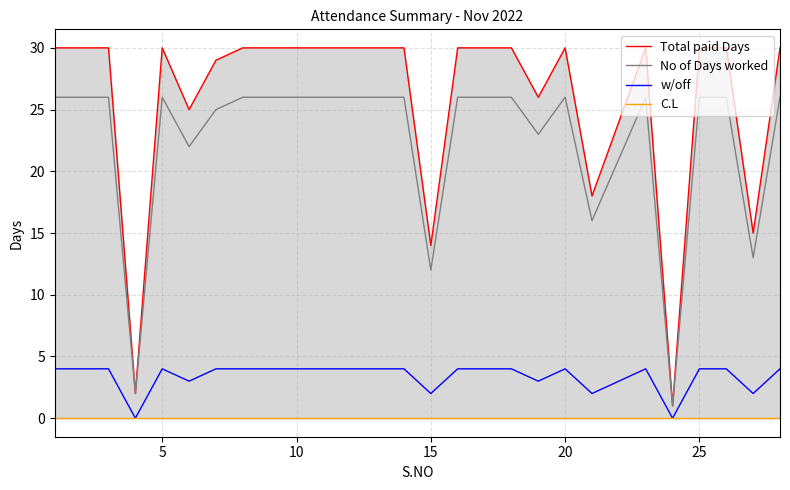

Reading right to left, extract all data points from this chart.

Total paid Days: 30	15	30	30	1	30	24	18	30	26	30	30	30	14	30	30	30	30	30	30	30	29	25	30	2	30	30	30
No of Days worked: 26	13	26	26	1	26	21	16	26	23	26	26	26	12	26	26	26	26	26	26	26	25	22	26	2	26	26	26
w/off: 4	2	4	4	0	4	3	2	4	3	4	4	4	2	4	4	4	4	4	4	4	4	3	4	0	4	4	4
C.L: 0	0	0	0	0	0	0	0	0	0	0	0	0	0	0	0	0	0	0	0	0	0	0	0	0	0	0	0